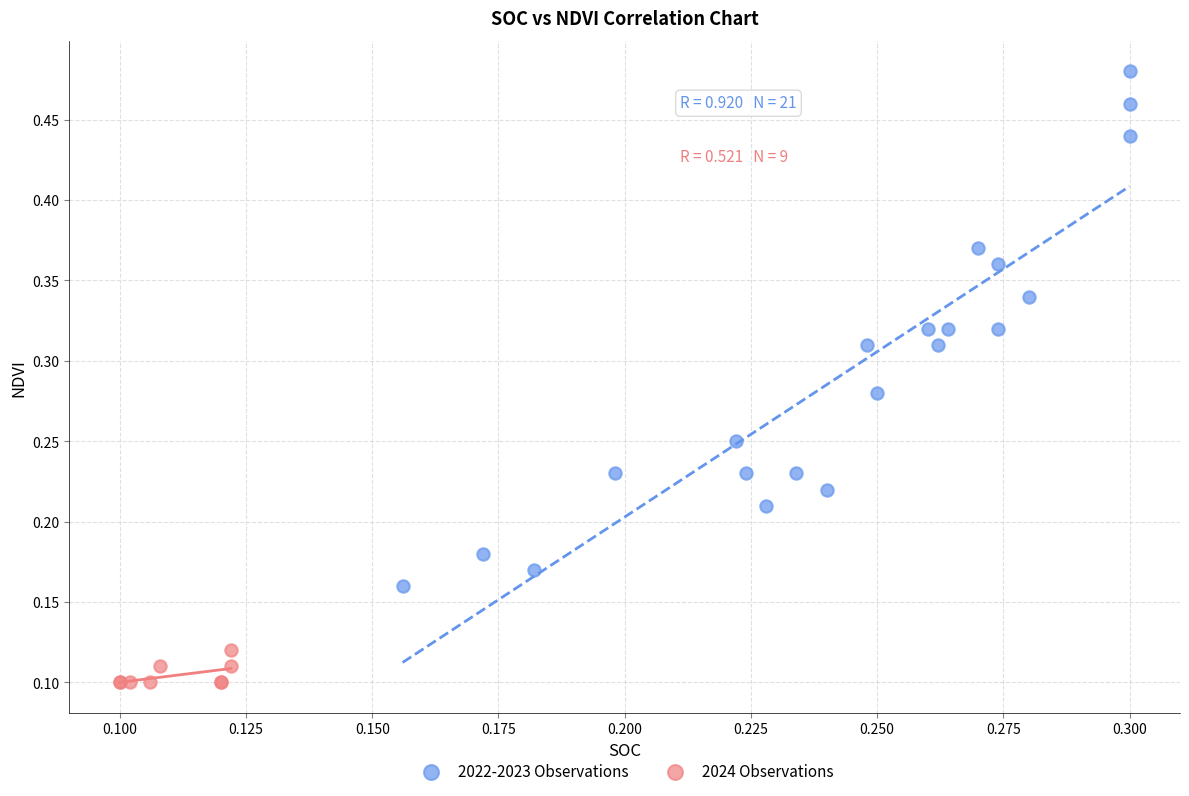

Which series has the widest spread of Y values?

2022-2023 Observations